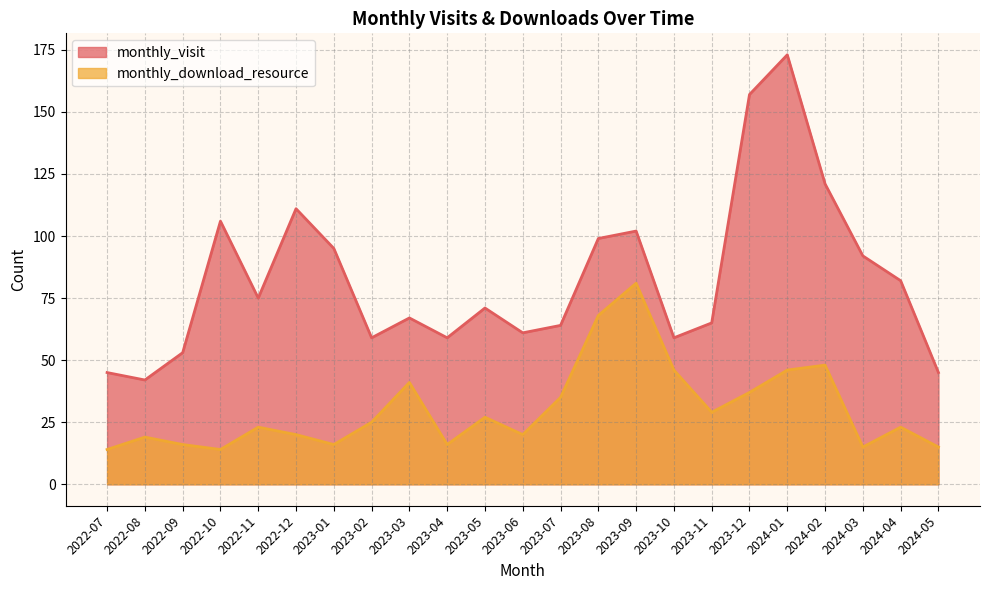

What is the difference between the maximum and minimum values in the monthly_visit series?

131